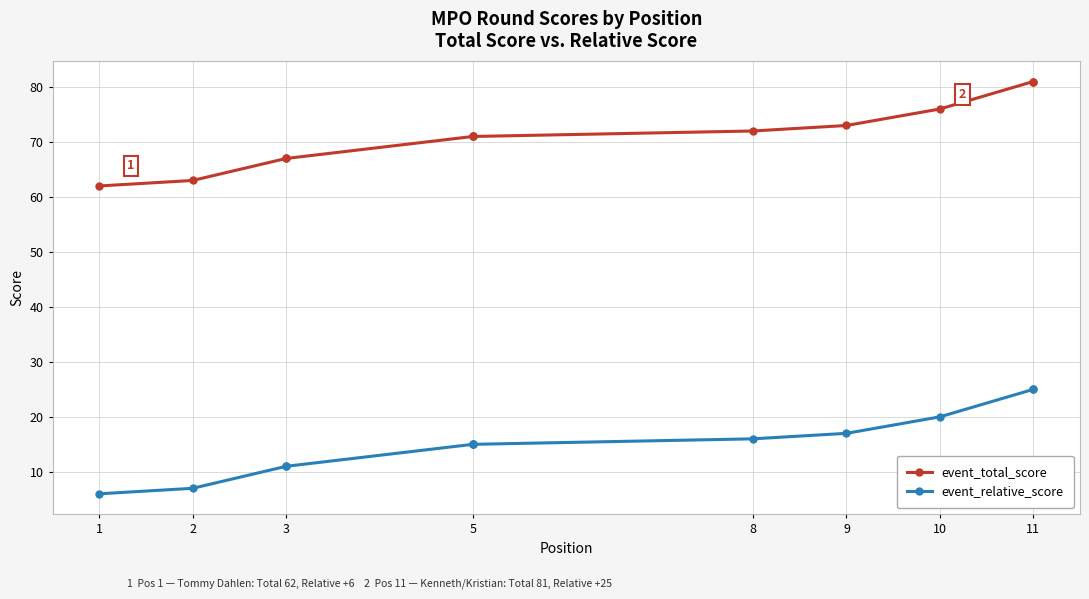

Does the chart have visible grid lines?

Yes